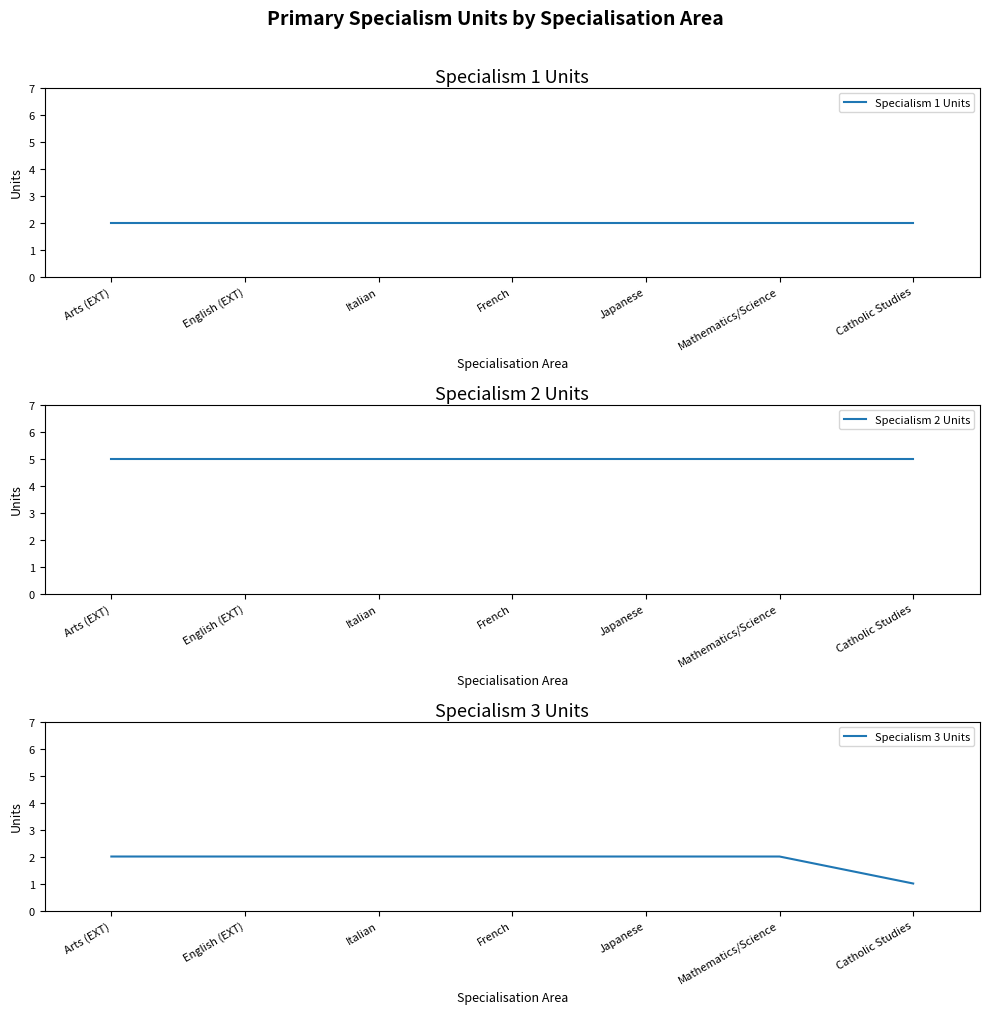

At Arts (EXT), list the series in order from largest to smallest.

Specialism 2 Units, Specialism 1 Units, Specialism 3 Units